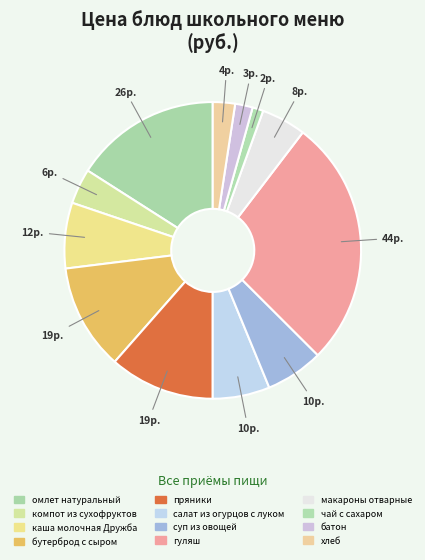

Which slice is the smallest?

чай с сахаром